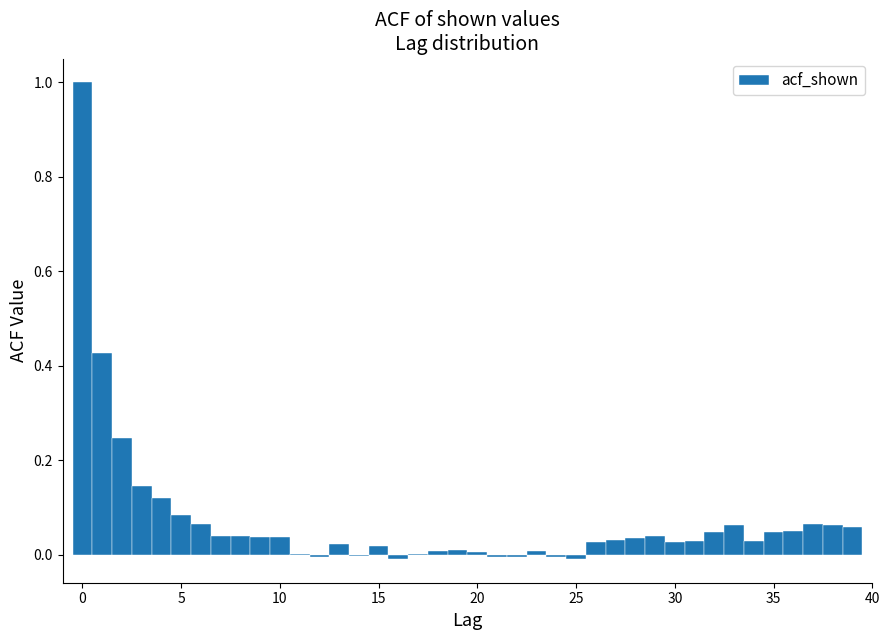

Read against the x-axis, roughly where is the centre of the tallest bar?

0.0